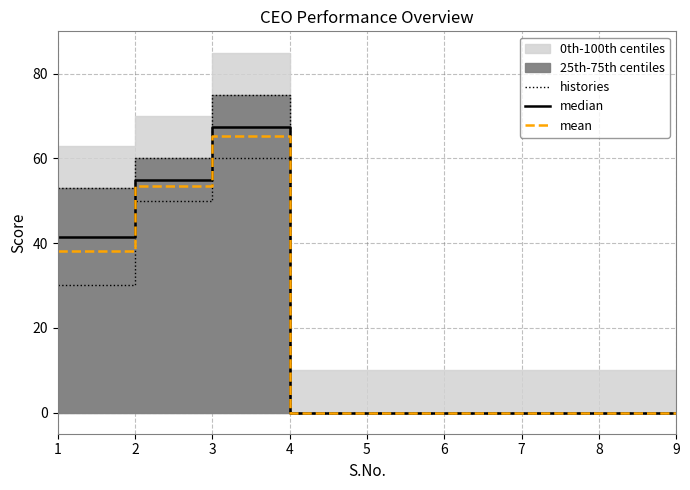

Reading left to right, extract all data points from this chart.

histories: 53.0	60.0	75.0	0.0	0.0	0.0	0.0	0.0	0.0
median: 41.5	55.0	67.5	0.0	0.0	0.0	0.0	0.0	0.0
mean: 38.0	53.5	65.2	0.0	0.0	0.0	0.0	0.0	0.0